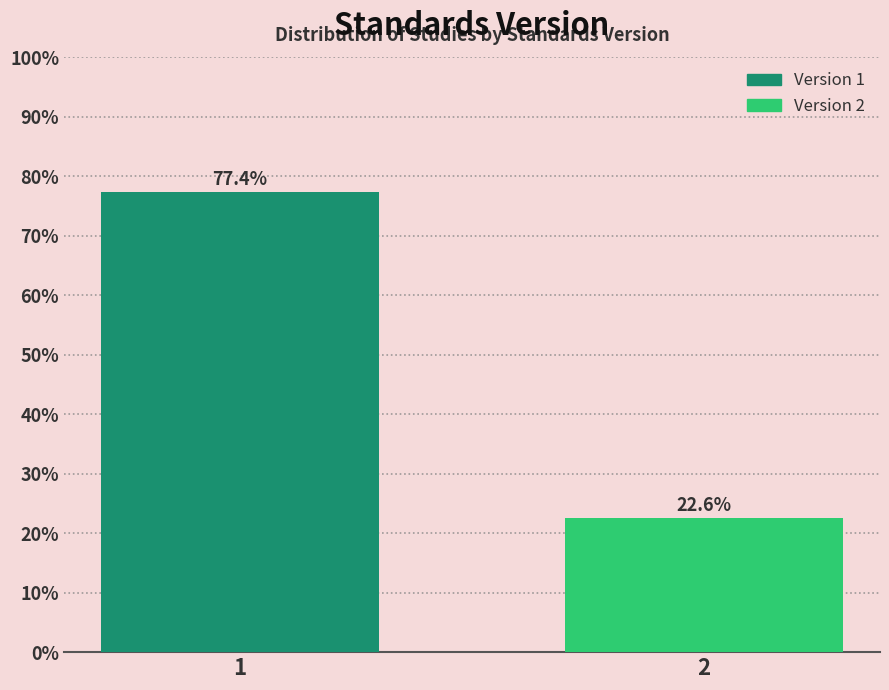

Reading left to right, list all the values displayed in this chart.

1=77.4	2=22.6